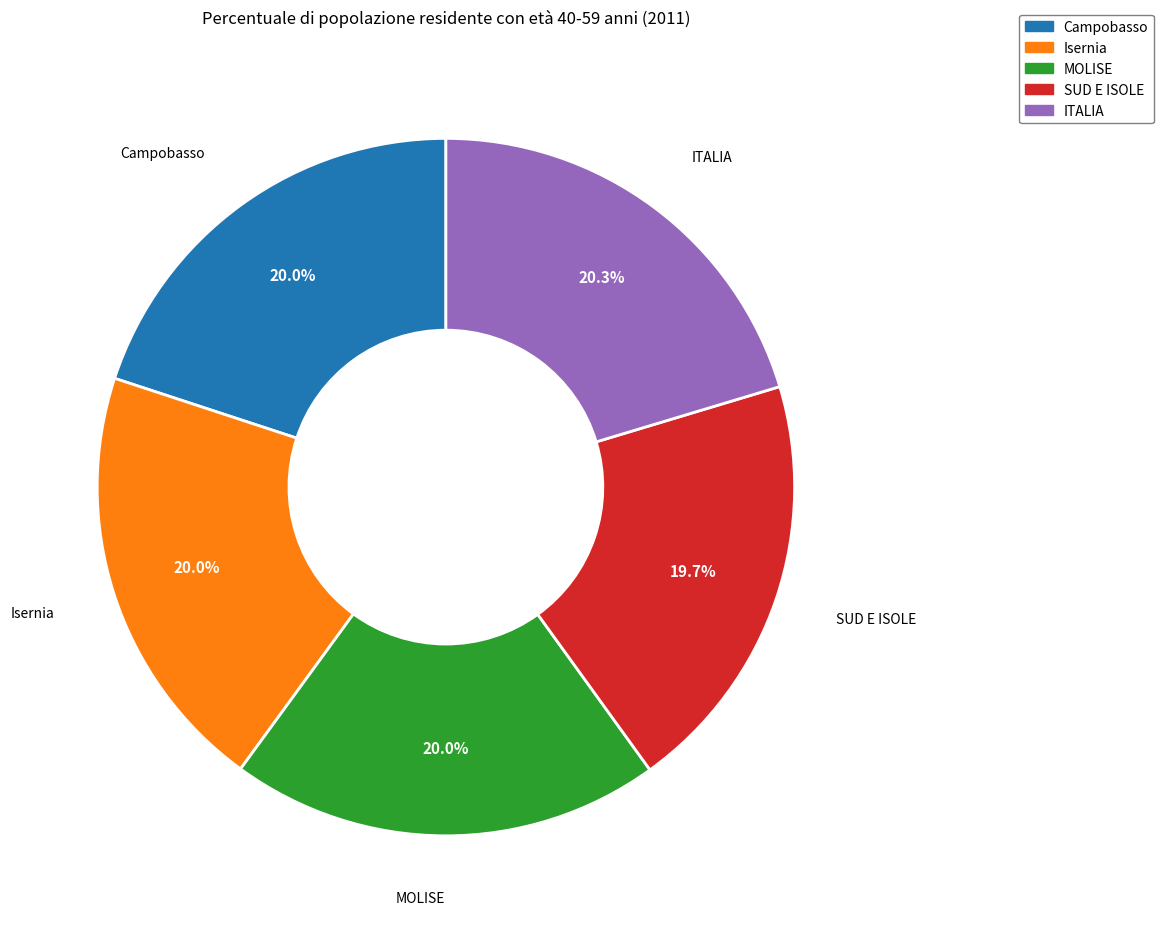

What is the ratio of the value at MOLISE to the value at SUD E ISOLE?

1.0